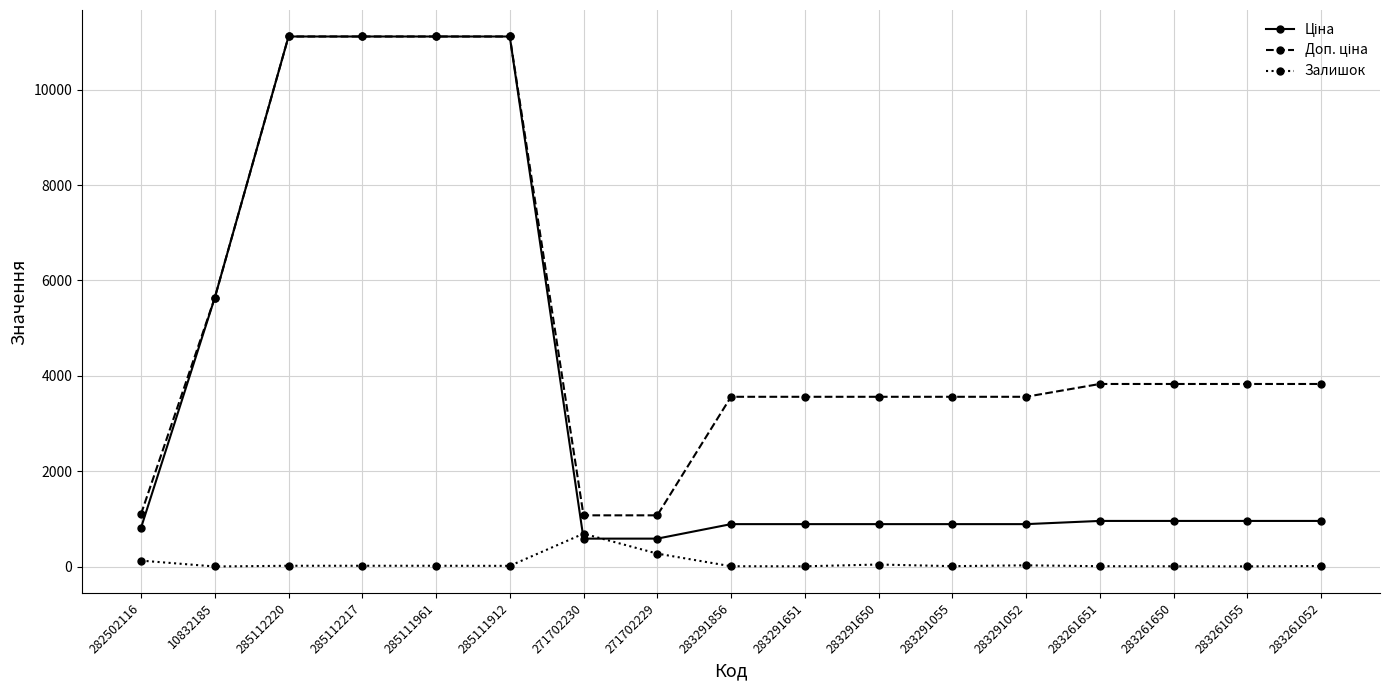

At how many categories does at least one series exceed 9897?

4